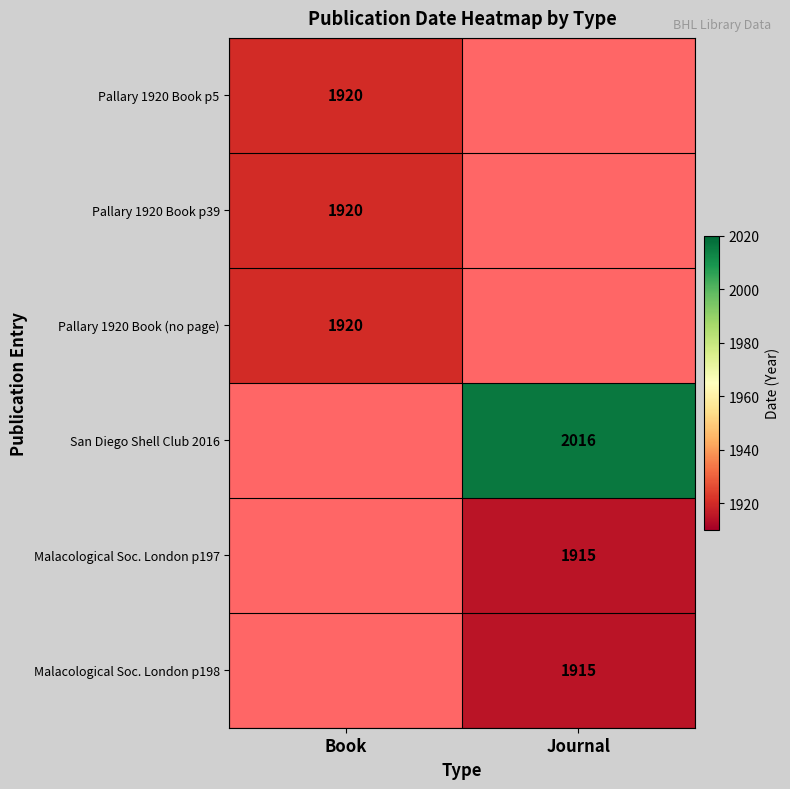

The value of San Diego Shell Club 2016 at Journal is 3047. True or false?

False